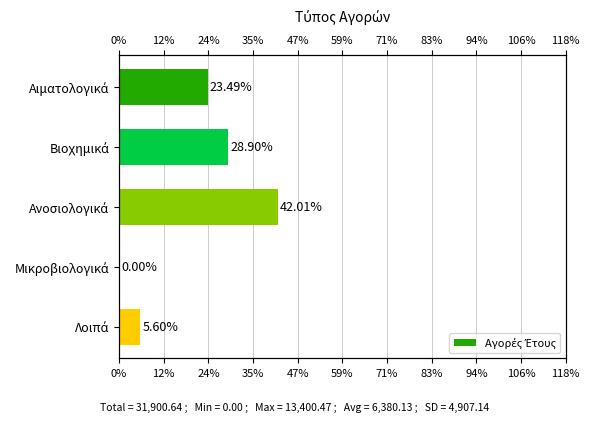

What is the change in value from Ανοσιολογικά to Μικροβιολογικά?

-13400.5